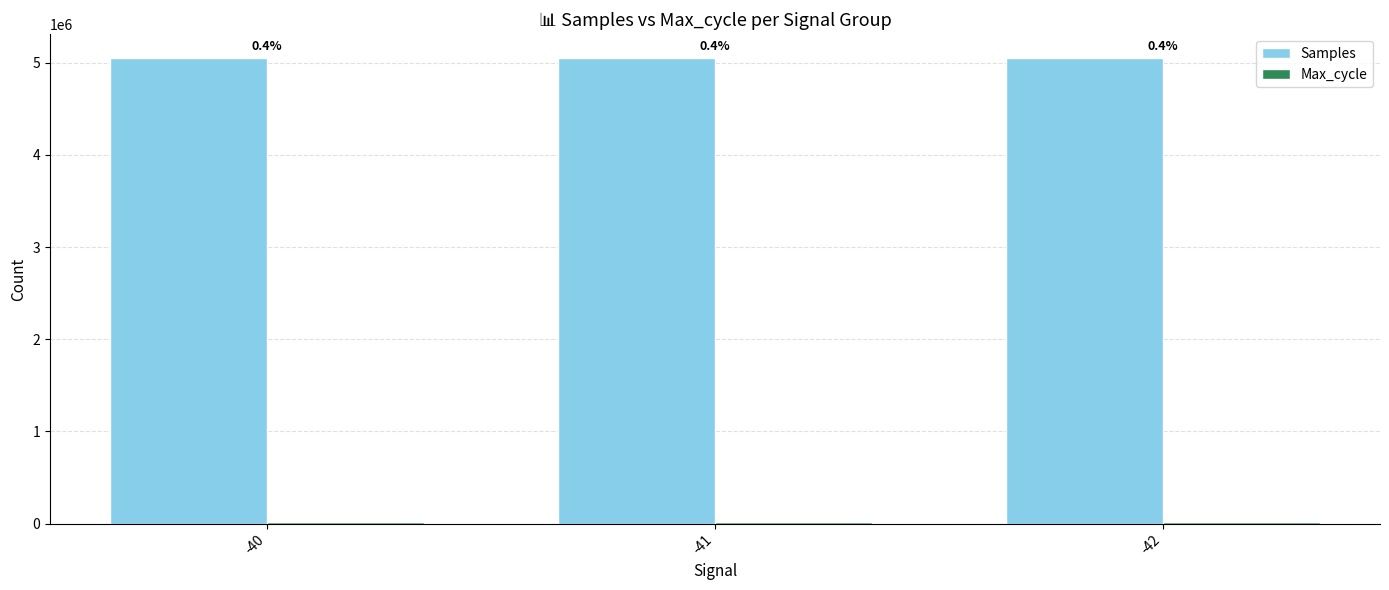

Between -41 and -42, which is larger?

-41